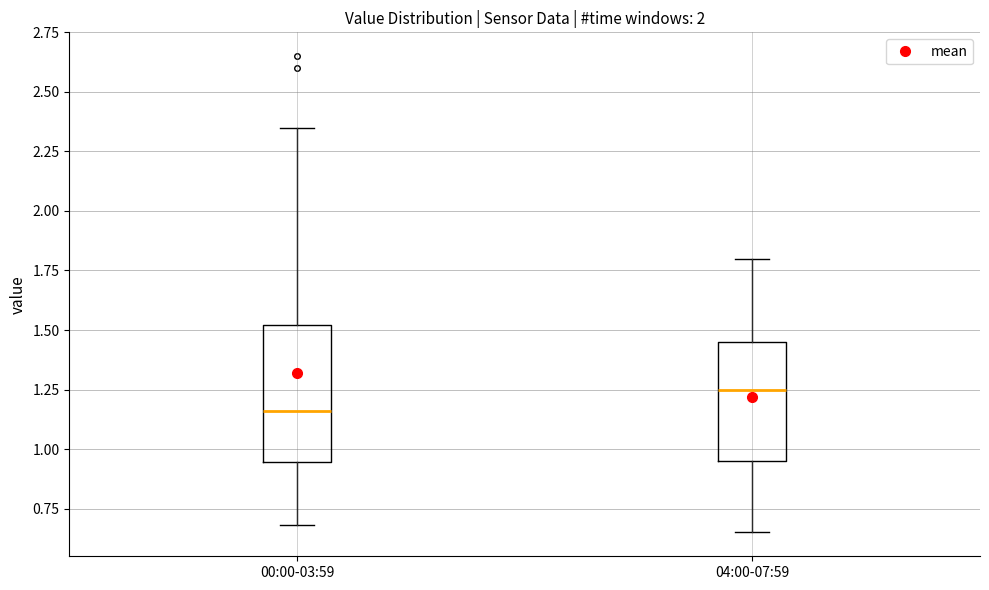

Reading left to right, read every box against the y-axis: the position of its median line, the range the box covers, and the ends of its whiskers. The values are not printed on the chart, so give them approximately, as read against the axis.

00:00-03:59: median 1.15, box 0.95 to 1.50, whiskers 0.70 to 2.35
04:00-07:59: median 1.25, box 0.95 to 1.45, whiskers 0.65 to 1.80